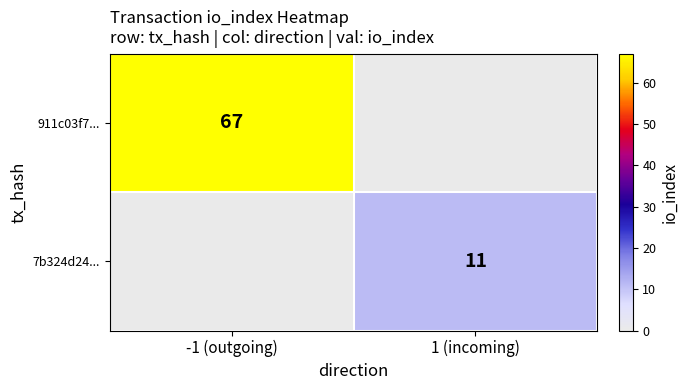

Is the value of 911c03f7... at -1 (outgoing) greater than the value of 7b324d24... at 1 (incoming)?

Yes